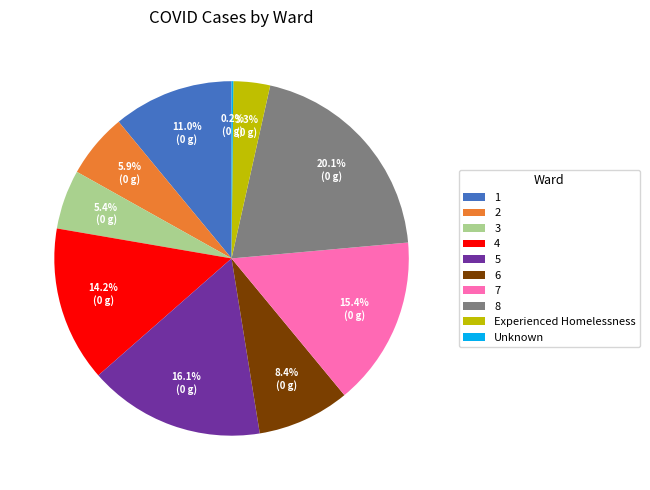

Which slice is the largest?

8